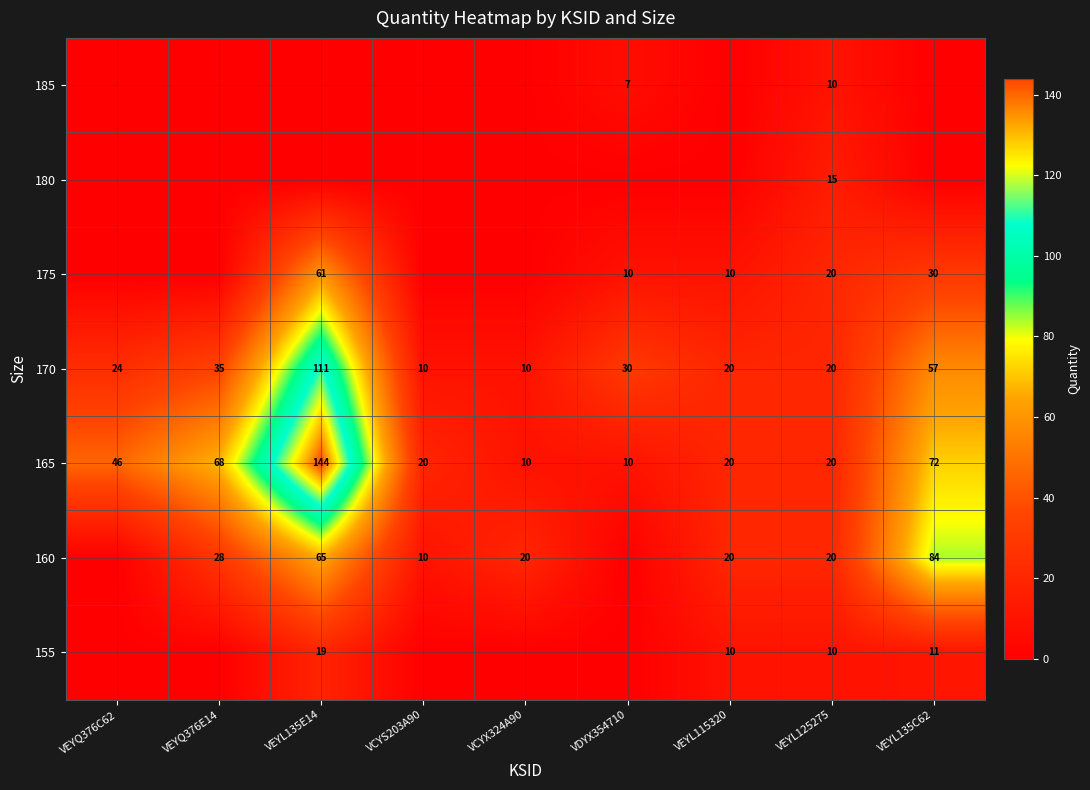

What is the highest value of the 165 series?

144